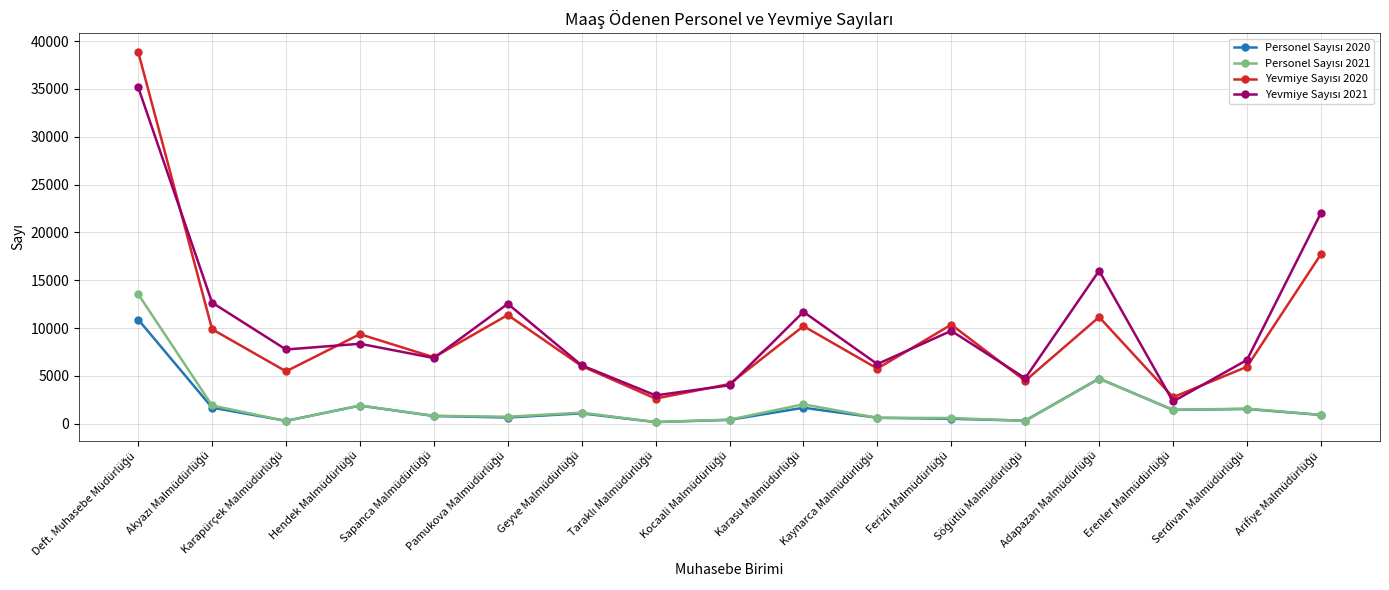

How many lines are shown in the chart?

4